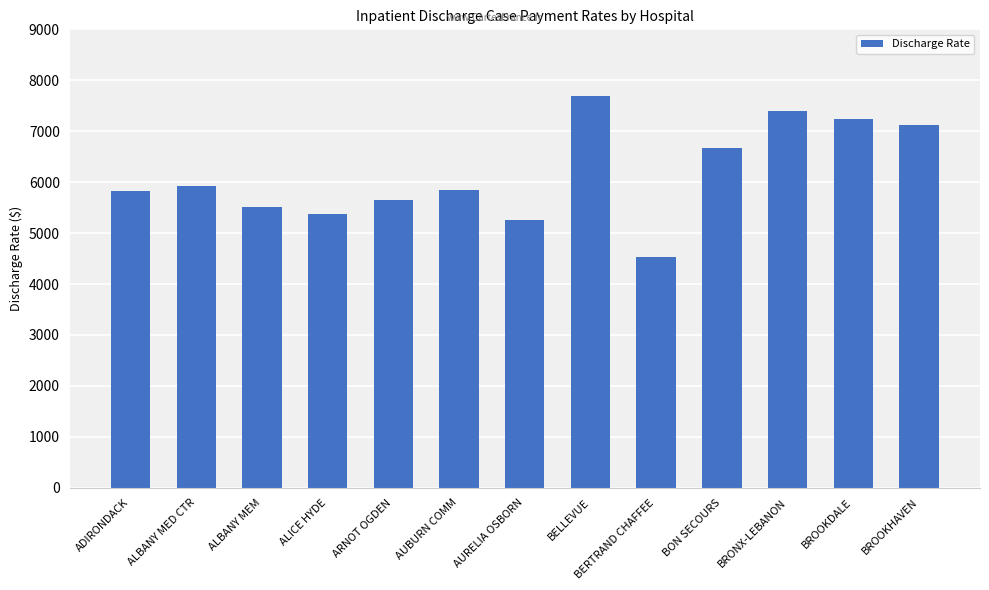

Which label corresponds to the largest value in the chart?

BELLEVUE